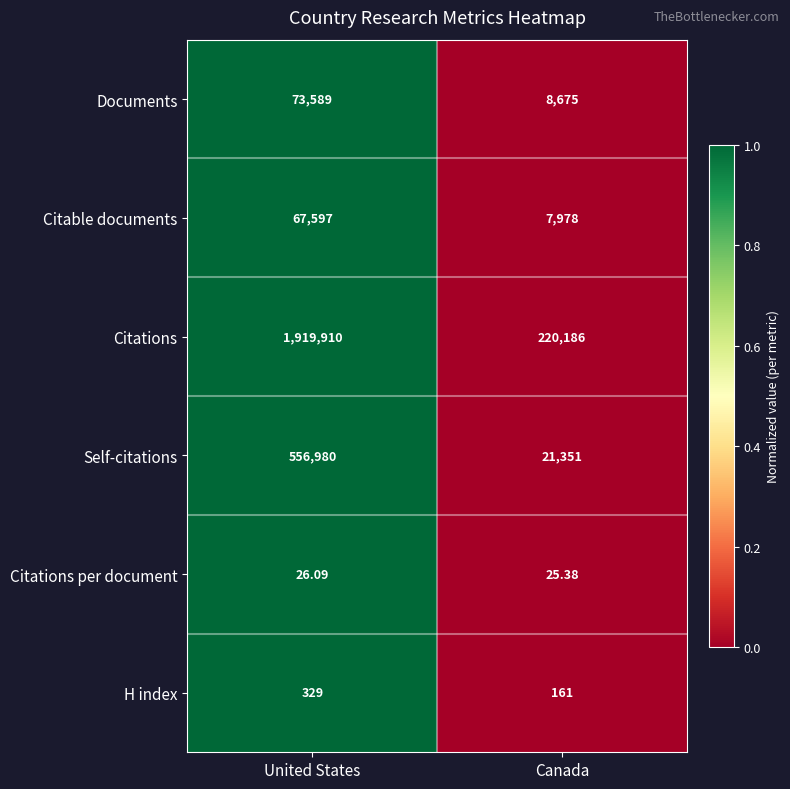

Which category has the lowest value across all series?

Canada